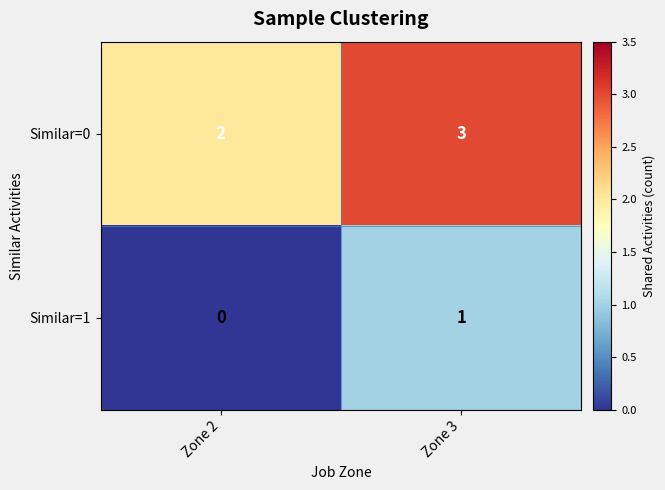

What is the sum of the Similar=0 values at Zone 3 and Zone 2?

5